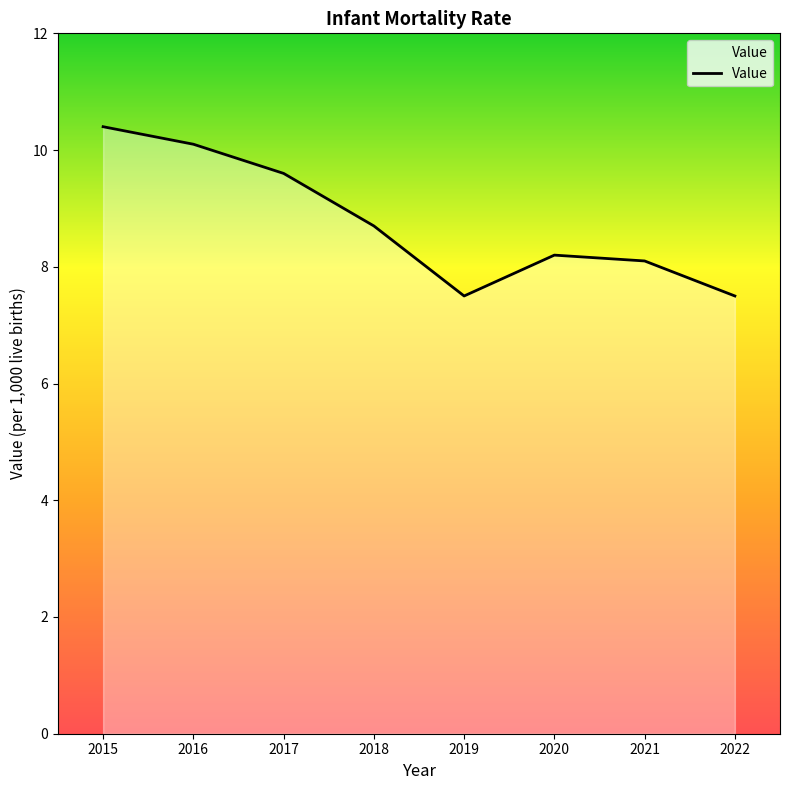

What is the minimum value shown in the chart?

7.5